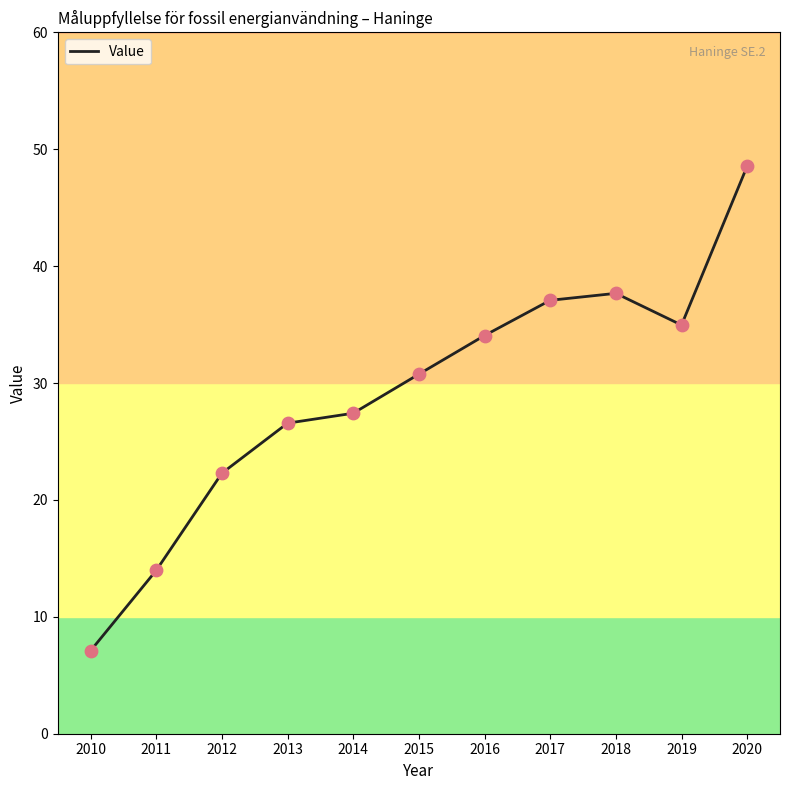

Which has a higher value, 2012 or 2013?

2013